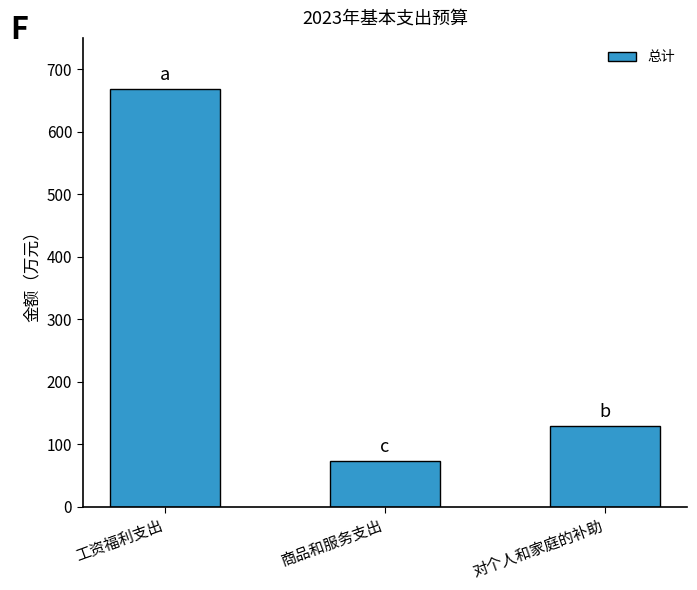

Approximately how many times larger is the value at 工资福利支出 compared to 对个人和家庭的补助?

5.2